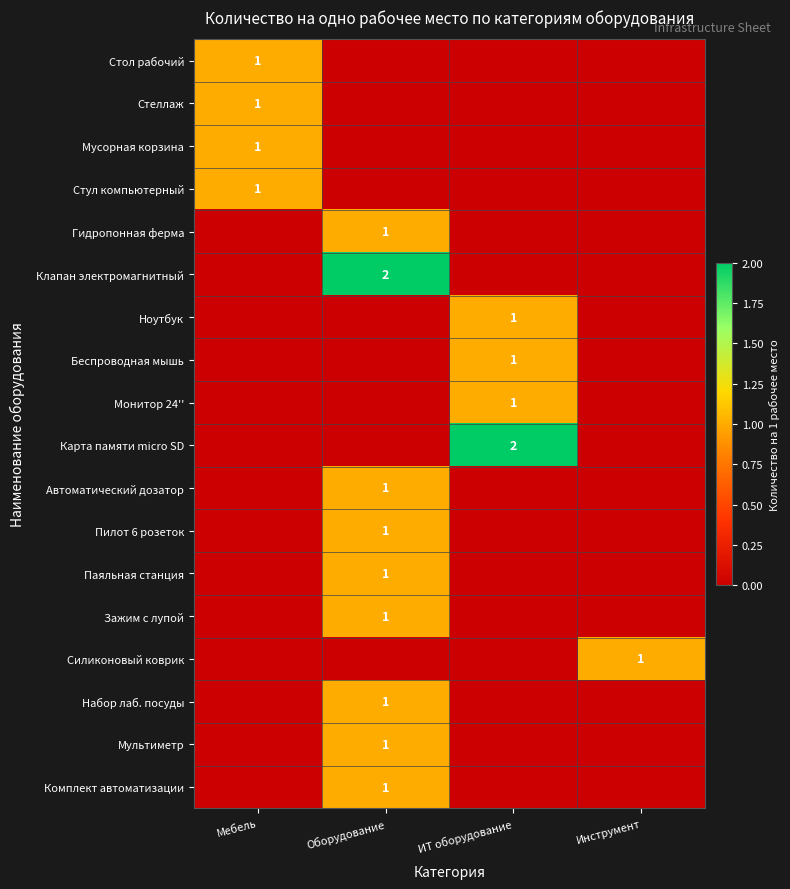

The value of Набор лаб. посуды at Оборудование is 1. True or false?

True